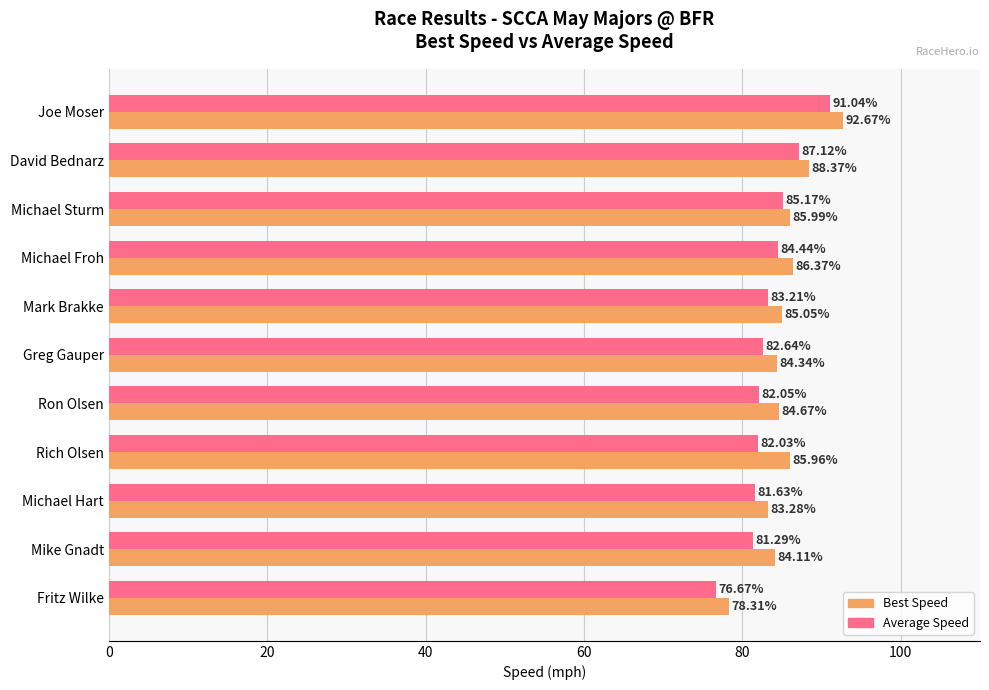

Between Mark Brakke and Ron Olsen, which series saw the biggest shift?

Average Speed